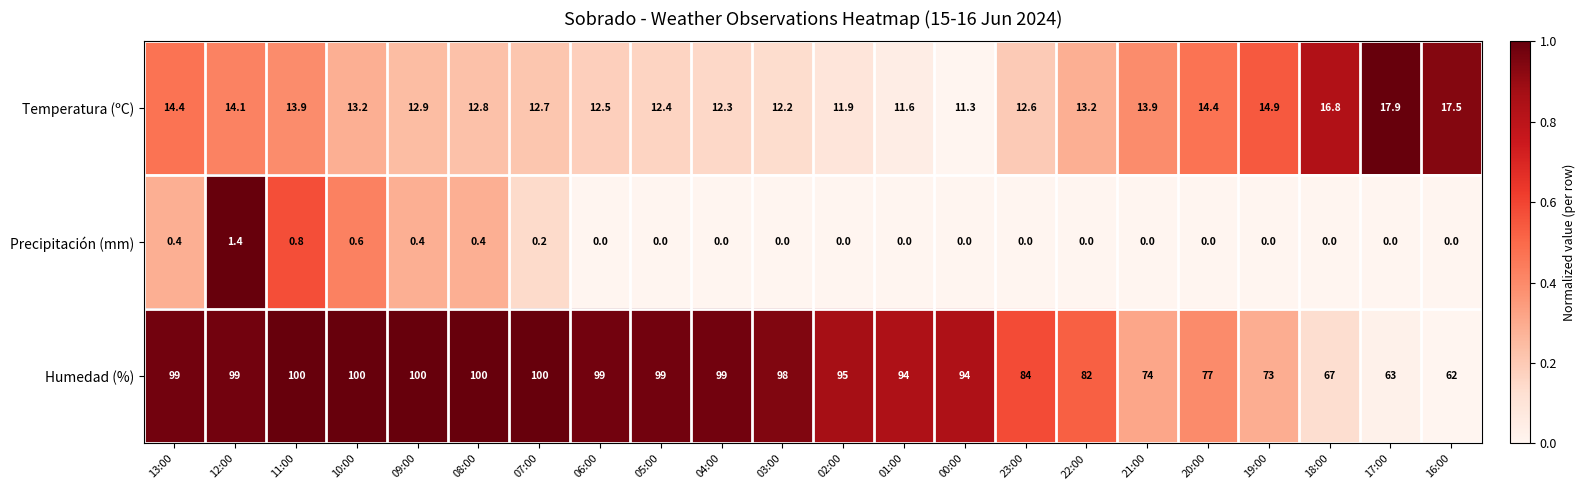

The Precipitación (mm) series shows 0.8 at 11:00. True or false?

True